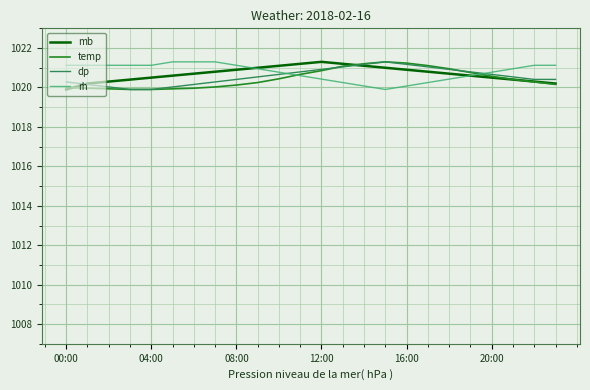

What is the smallest value displayed?

1019.9